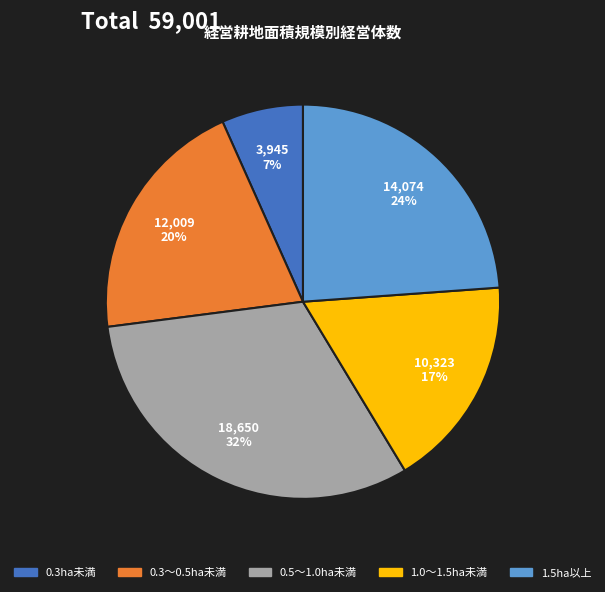

Is there any slice that represents more than half of the pie?

No